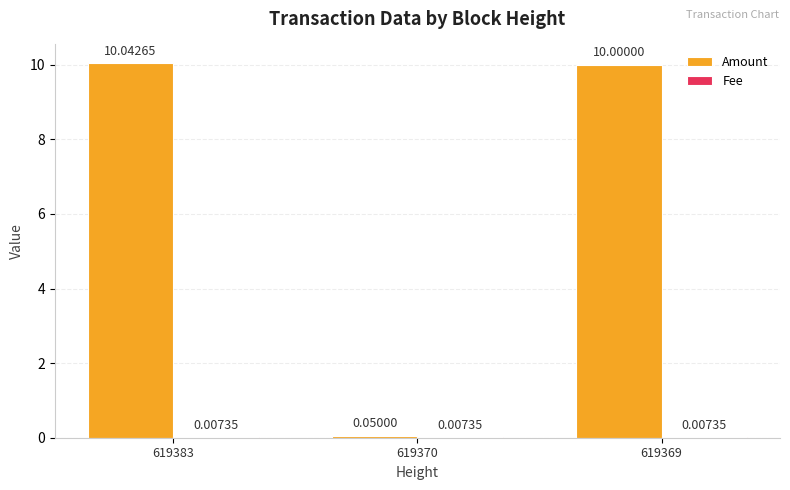

Where does the Amount series first go above 10?

619383